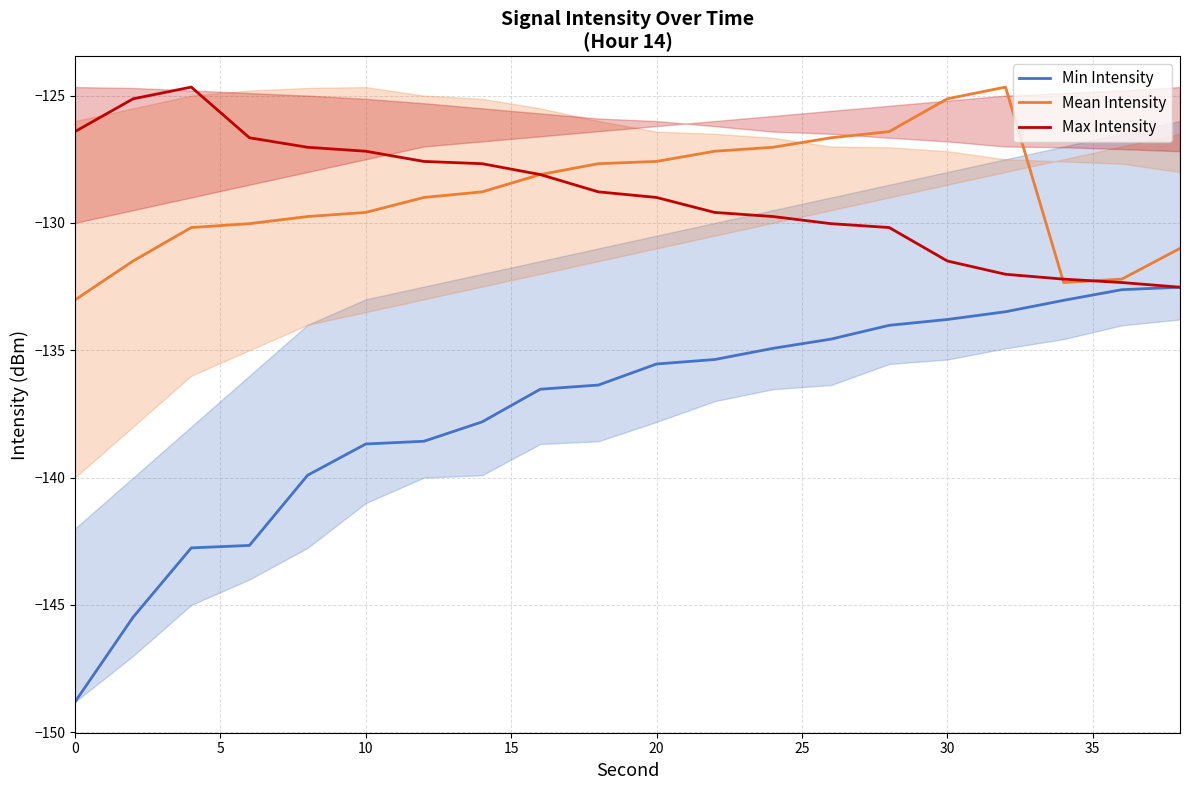

Reading left to right, list all the values displayed in this chart.

Min Intensity: -148.8	-145.5	-142.8	-142.7	-139.9	-138.7	-138.6	-137.8	-136.5	-136.4	-135.5	-135.4	-134.9	-134.6	-134.0	-133.8	-133.5	-133.0	-132.6	-132.5
Mean Intensity: -133.0	-131.5	-130.2	-130.0	-129.7	-129.6	-129.0	-128.8	-128.1	-127.7	-127.6	-127.2	-127.0	-126.7	-126.4	-125.1	-124.7	-132.3	-132.2	-131.0
Max Intensity: -126.4	-125.1	-124.7	-126.7	-127.0	-127.2	-127.6	-127.7	-128.1	-128.8	-129.0	-129.6	-129.7	-130.0	-130.2	-131.5	-132.0	-132.2	-132.3	-132.5